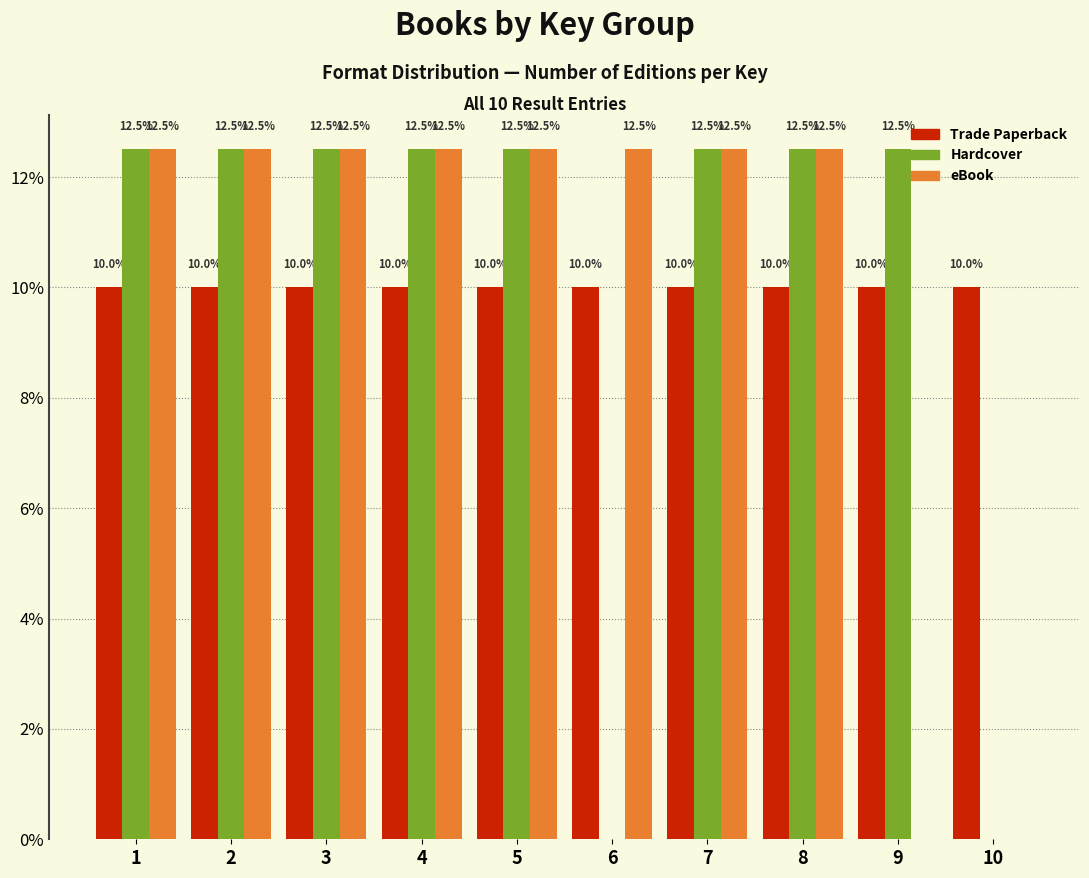

Reading left to right, extract all data points from this chart.

Trade Paperback: 1=10.0	2=10.0	3=10.0	4=10.0	5=10.0	6=10.0	7=10.0	8=10.0	9=10.0	10=10.0
Hardcover: 1=12.5	2=12.5	3=12.5	4=12.5	5=12.5	6=0.0	7=12.5	8=12.5	9=12.5	10=0.0
eBook: 1=12.5	2=12.5	3=12.5	4=12.5	5=12.5	6=12.5	7=12.5	8=12.5	9=0.0	10=0.0